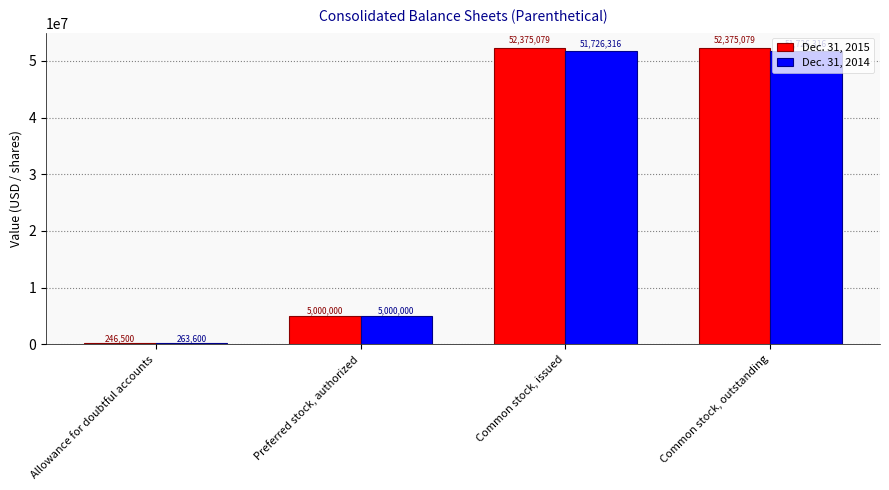

True or false: Dec. 31, 2015 has a value of 77317463 at Common stock, outstanding.

False